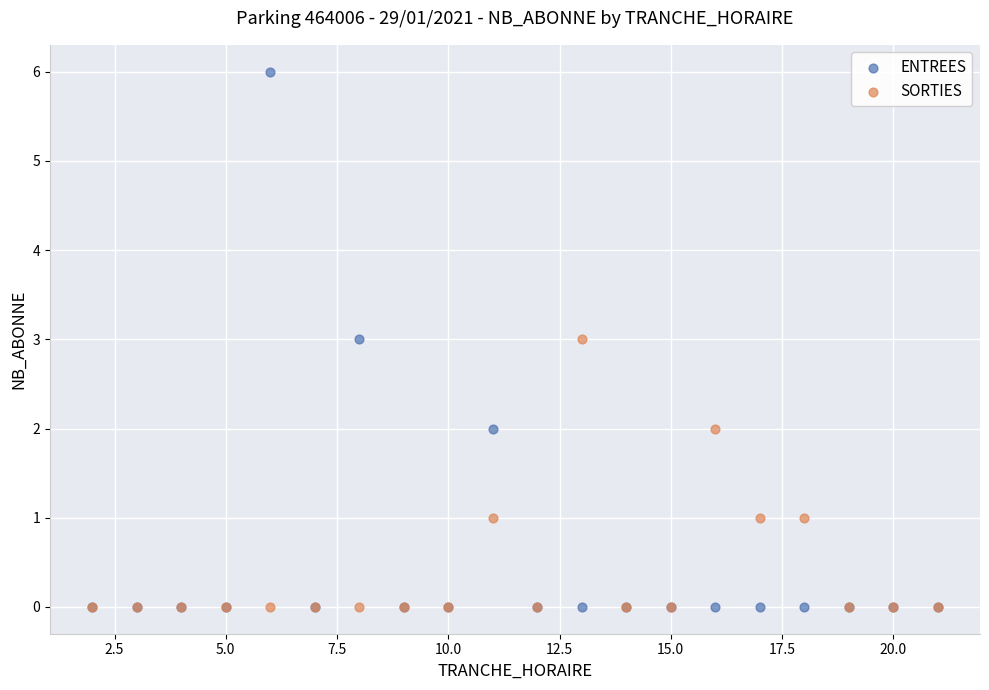

Which series contains the highest Y value?

ENTREES